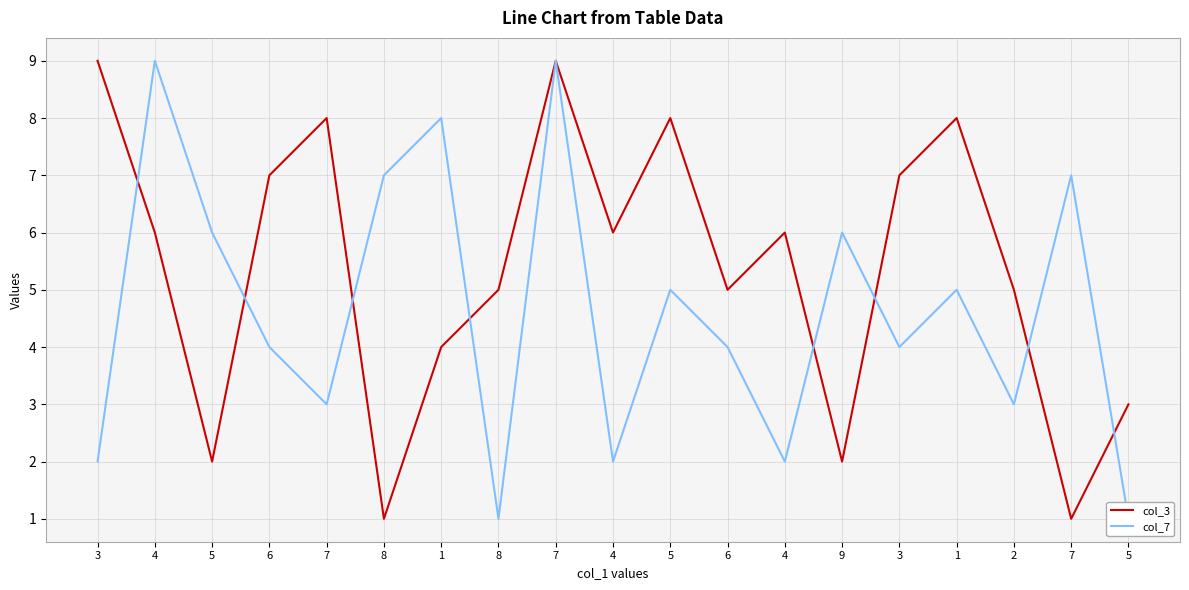

How many categories are shown in the chart?

19